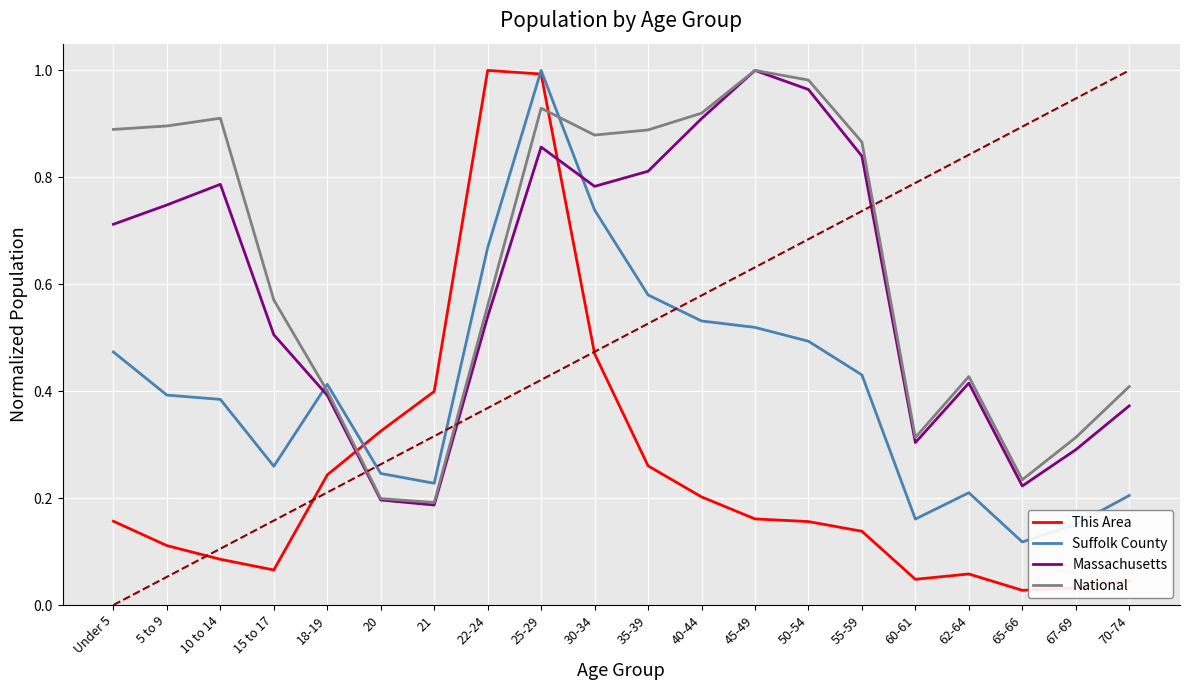

At which label does Massachusetts reach its peak?

45-49